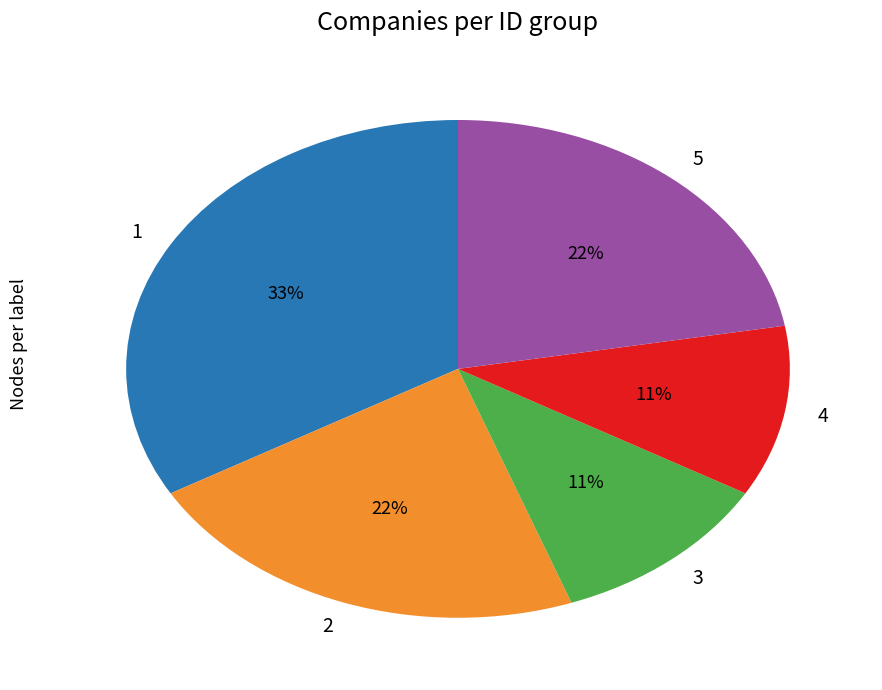

To the nearest percent, what is the difference between the 3 and 2 slice percentages?

11%